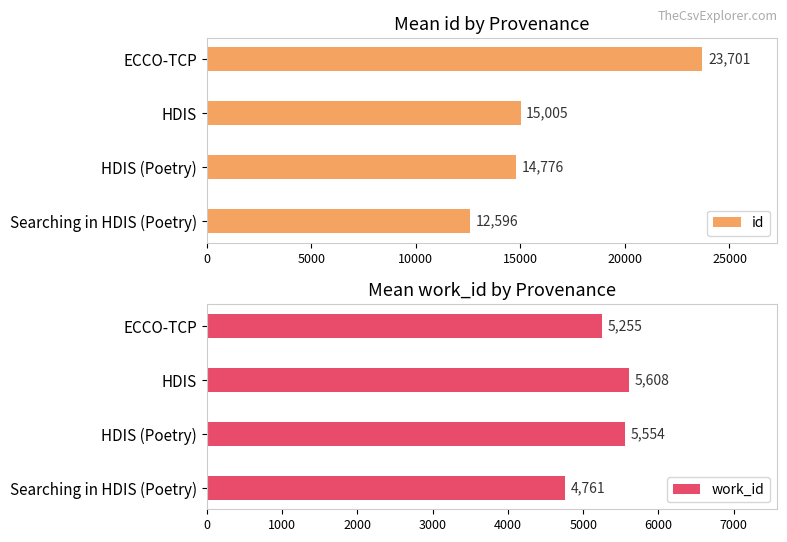

How many data points in id are less than 15005?

2